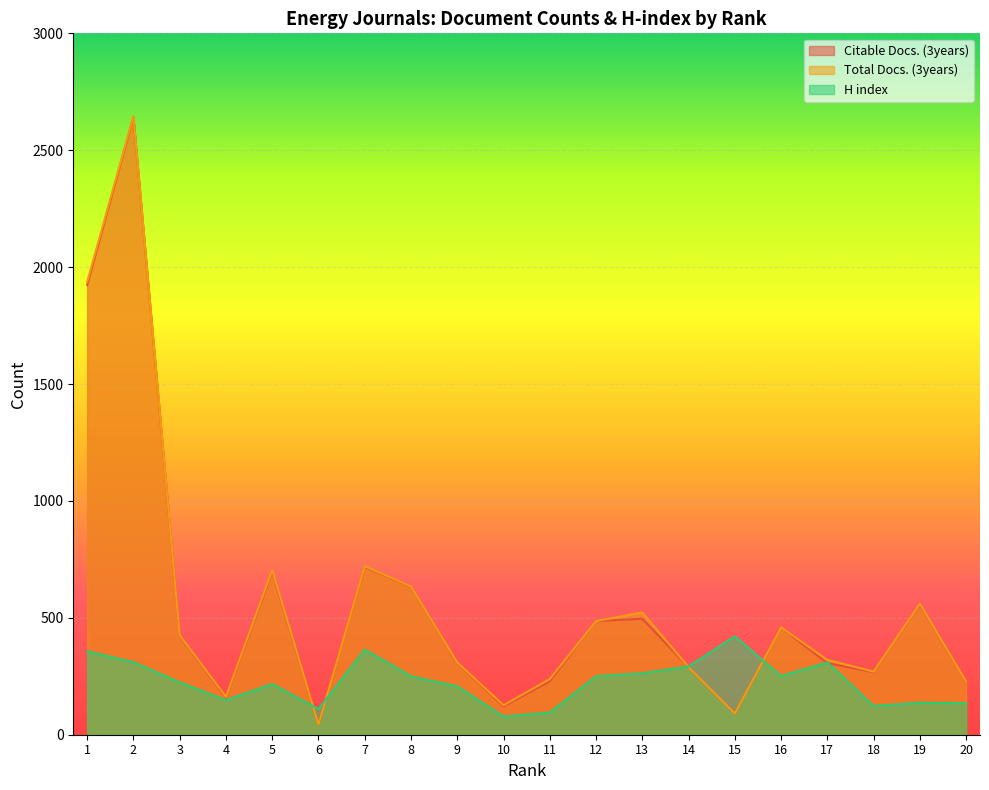

What is the difference between the Citable Docs. (3years) values at 12 and 5?

211